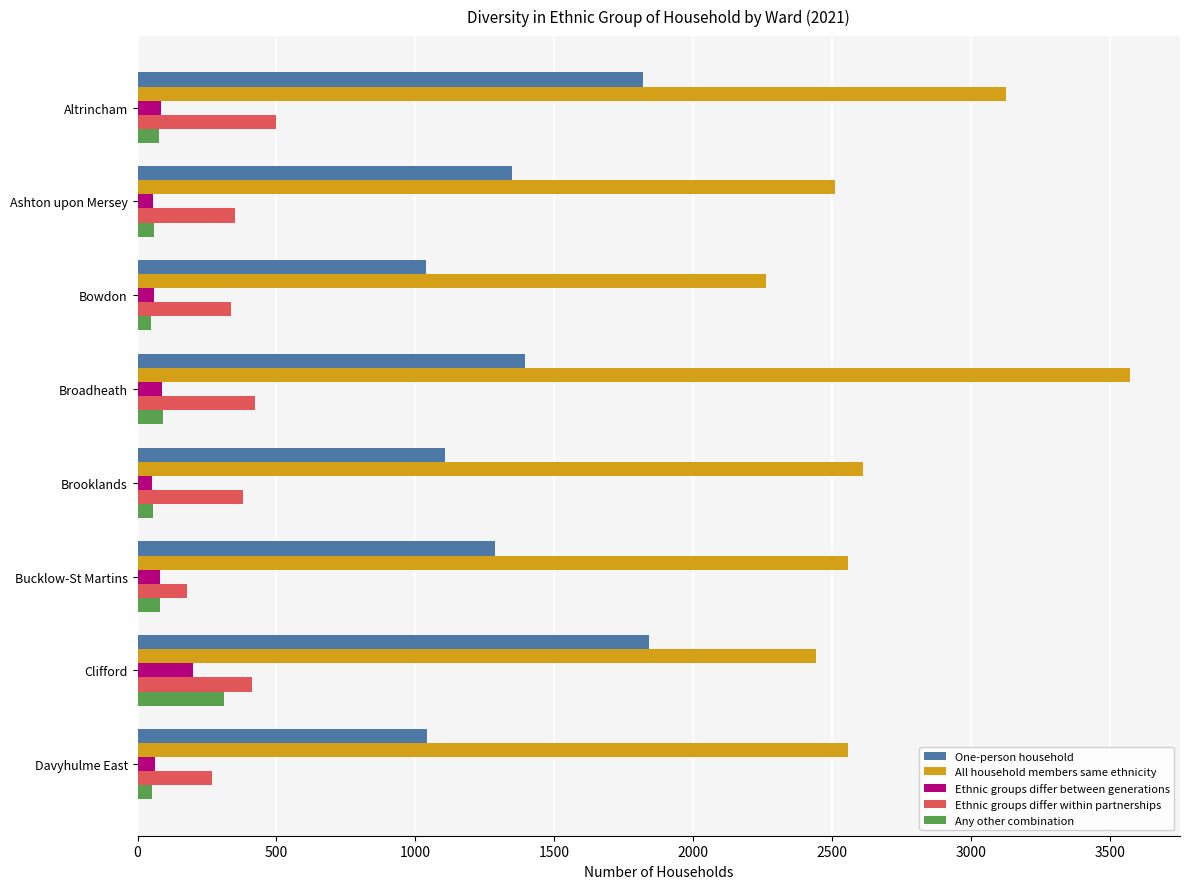

What is the sum of all Ethnic groups differ within partnerships values?

2844